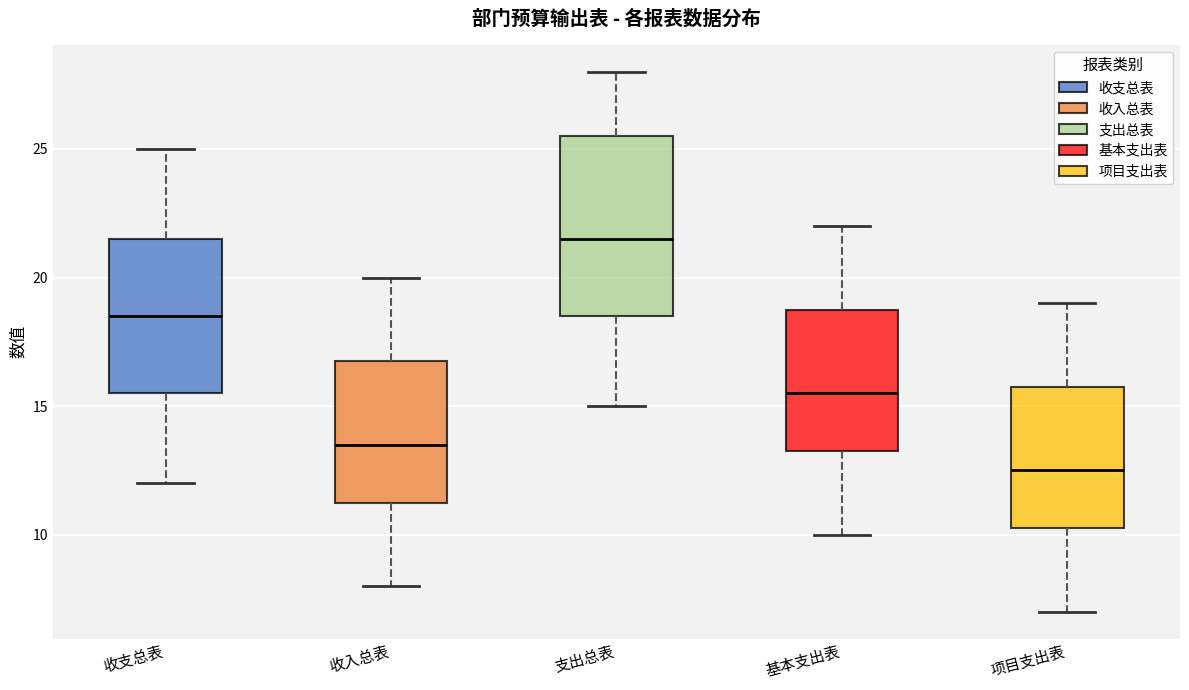

Where does the lower whisker of the box for 收支总表 end on the y-axis? The values are not printed on the chart, so give them approximately, as read against the axis.

12.0